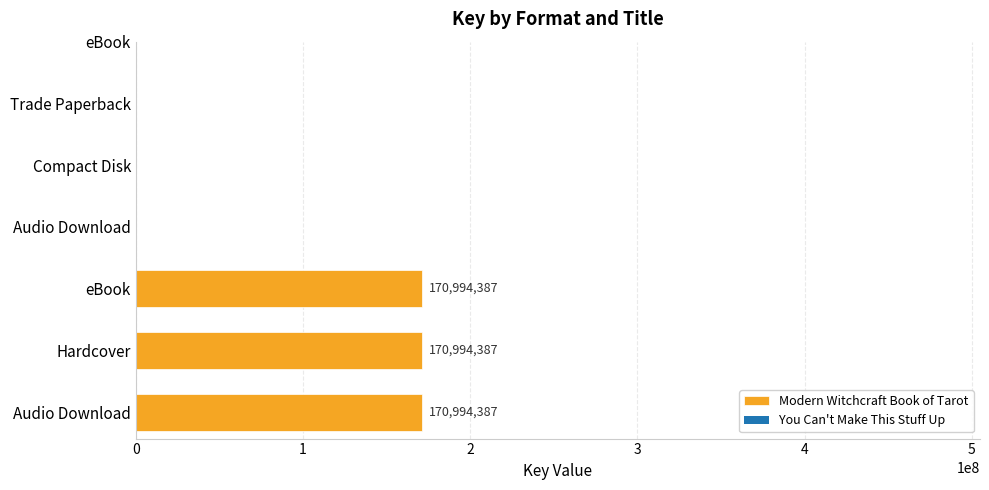

What is the change in value from eBook (Tarot) to eBook (Caputo)?

+268082873